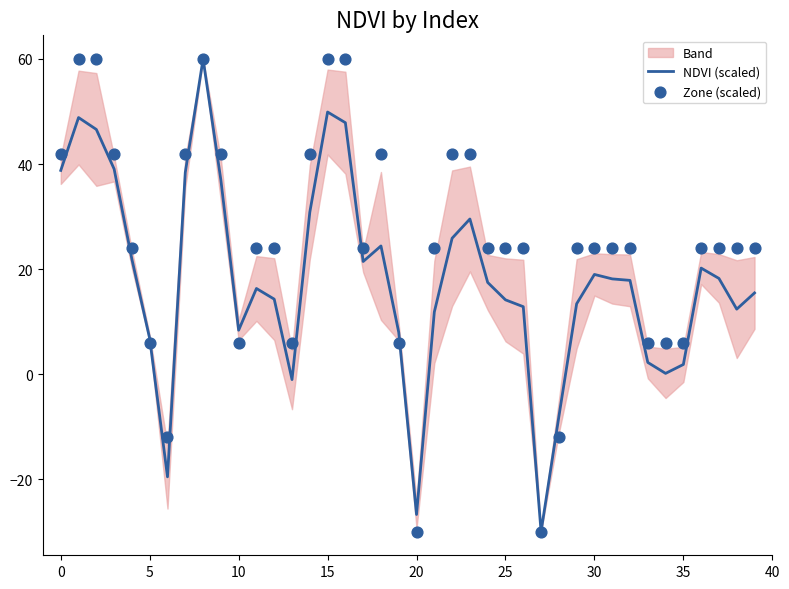

What is the minimum value for NDVI (scaled)?

-30.0